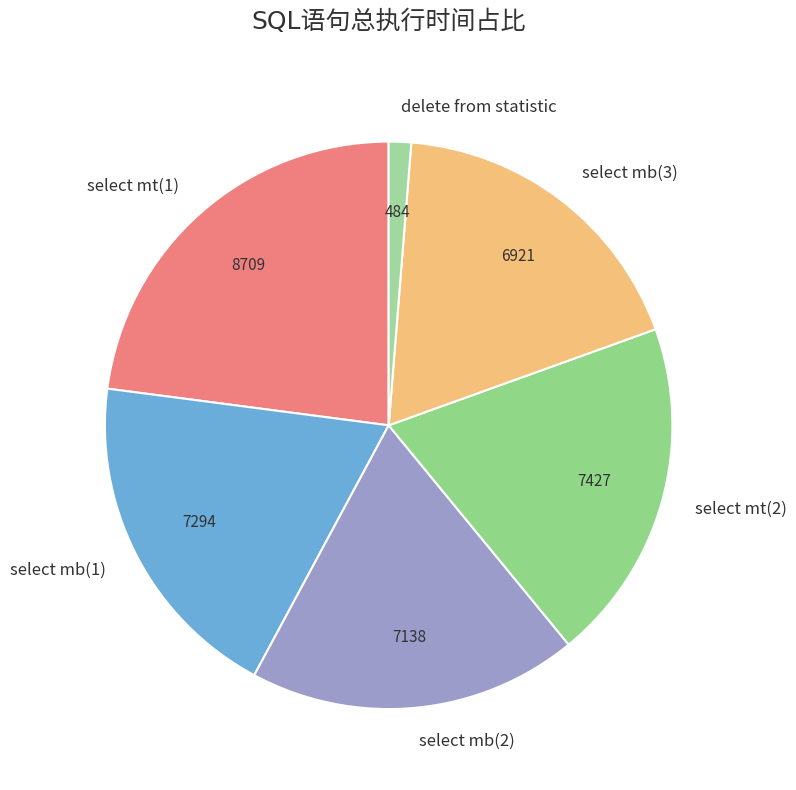

Which slice is the largest?

select mt(1)